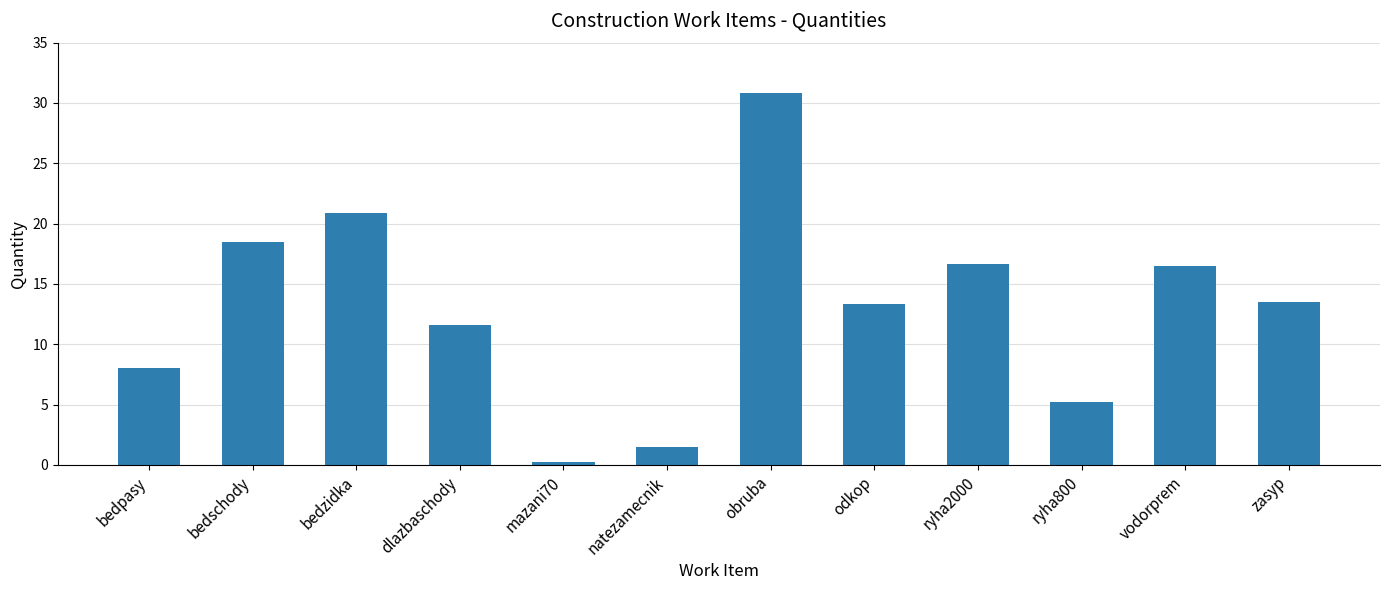

The chart shows a value of 21.9 at zasyp. True or false?

False